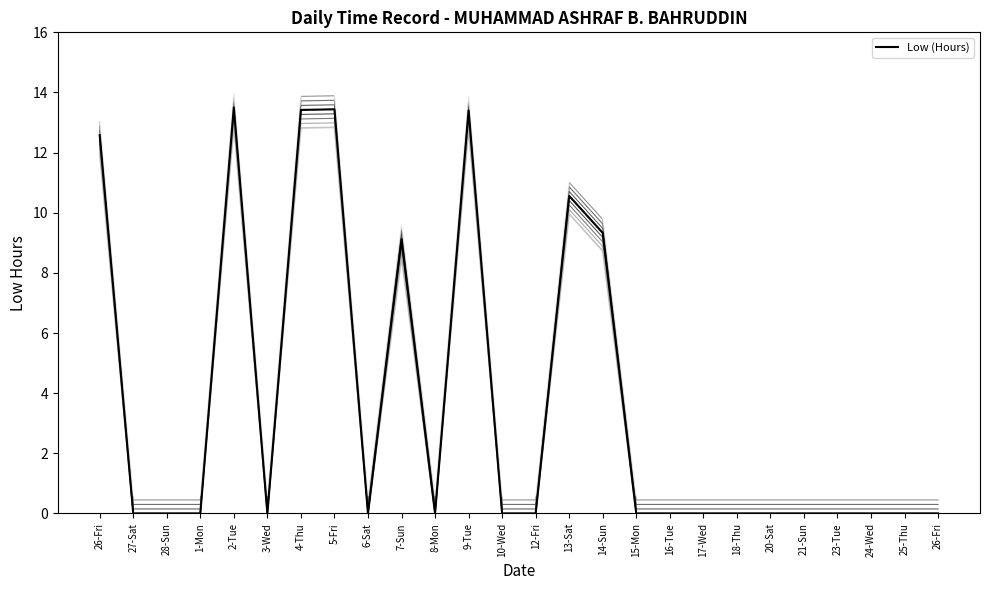

Which has a higher value, 23-Tue or 12-Fri?

23-Tue